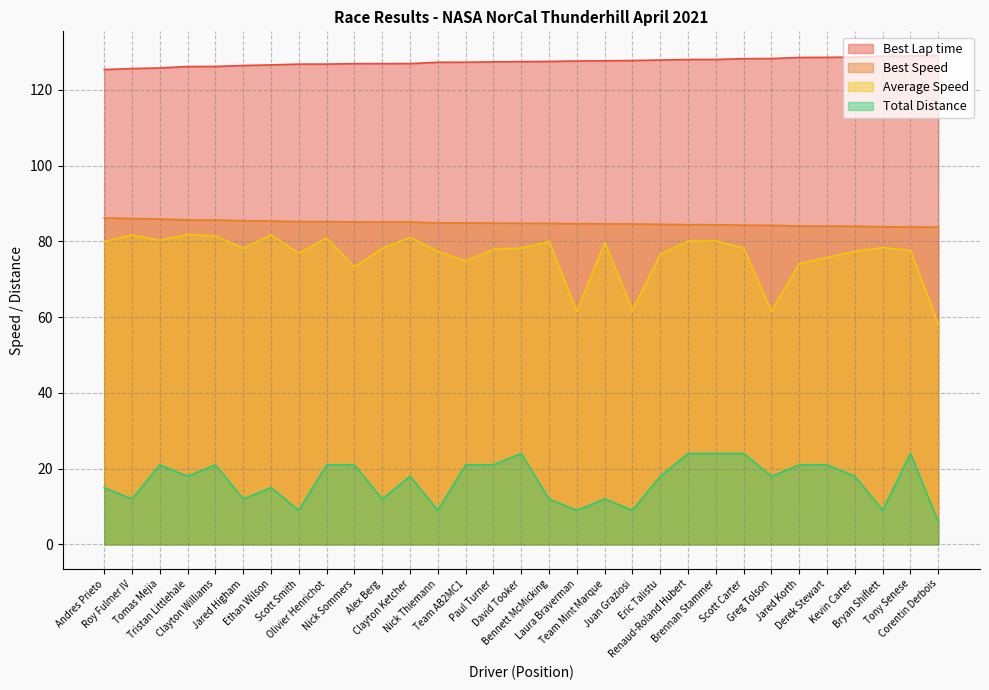

What are all the series names shown in the legend?

Best Lap time, Best Speed, Average Speed, Total Distance